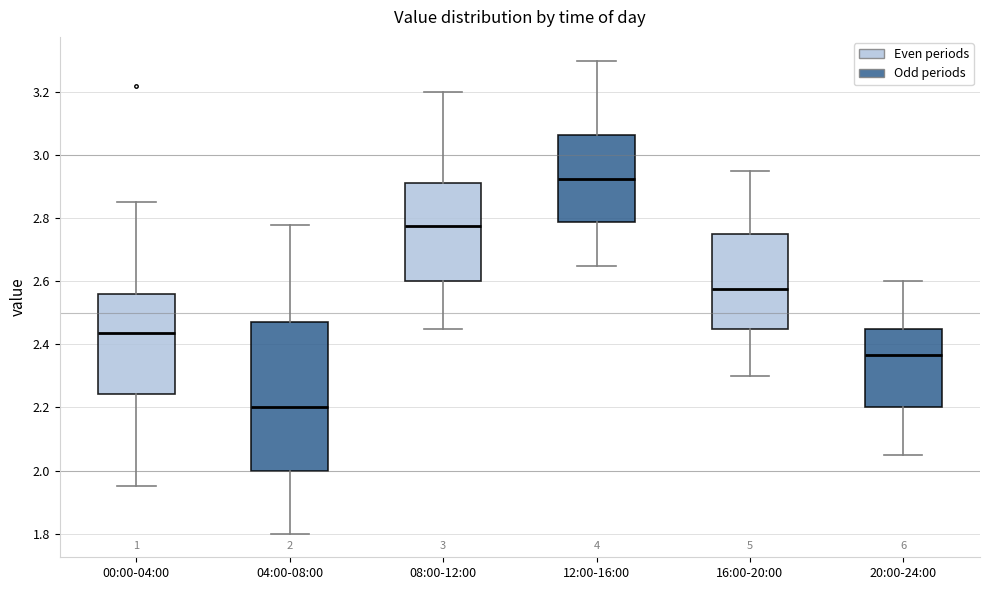

Which box is the tallest, from its lower edge to its upper edge?

04:00-08:00